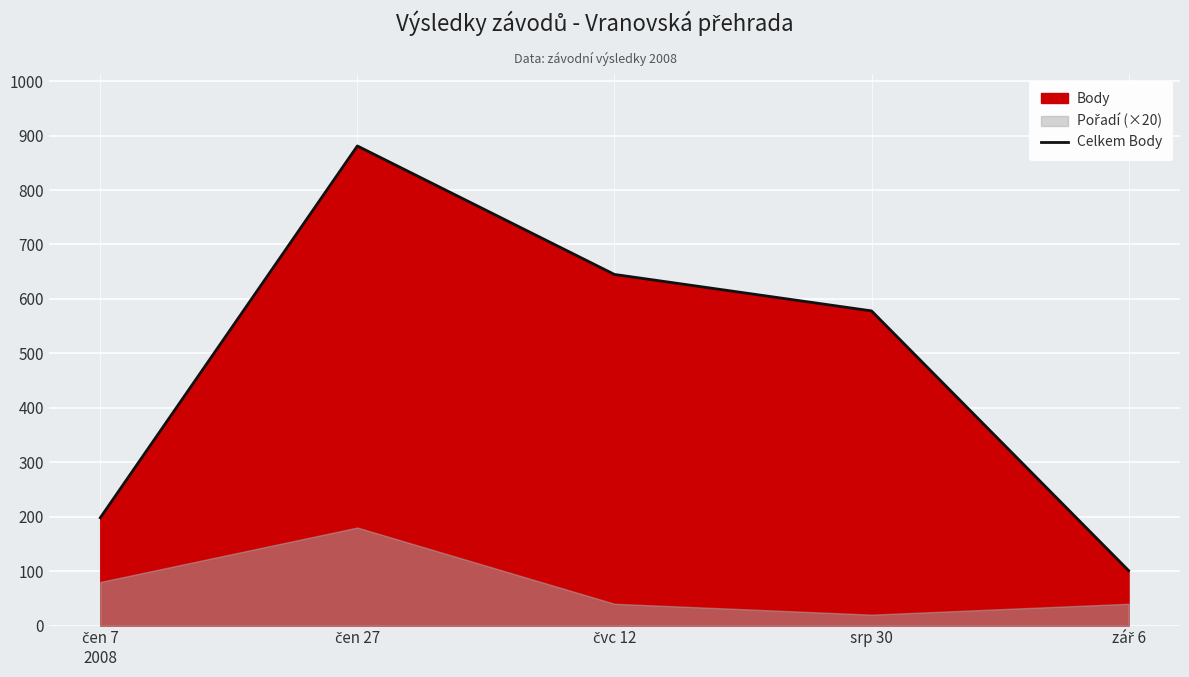

How many values are below 578?

2